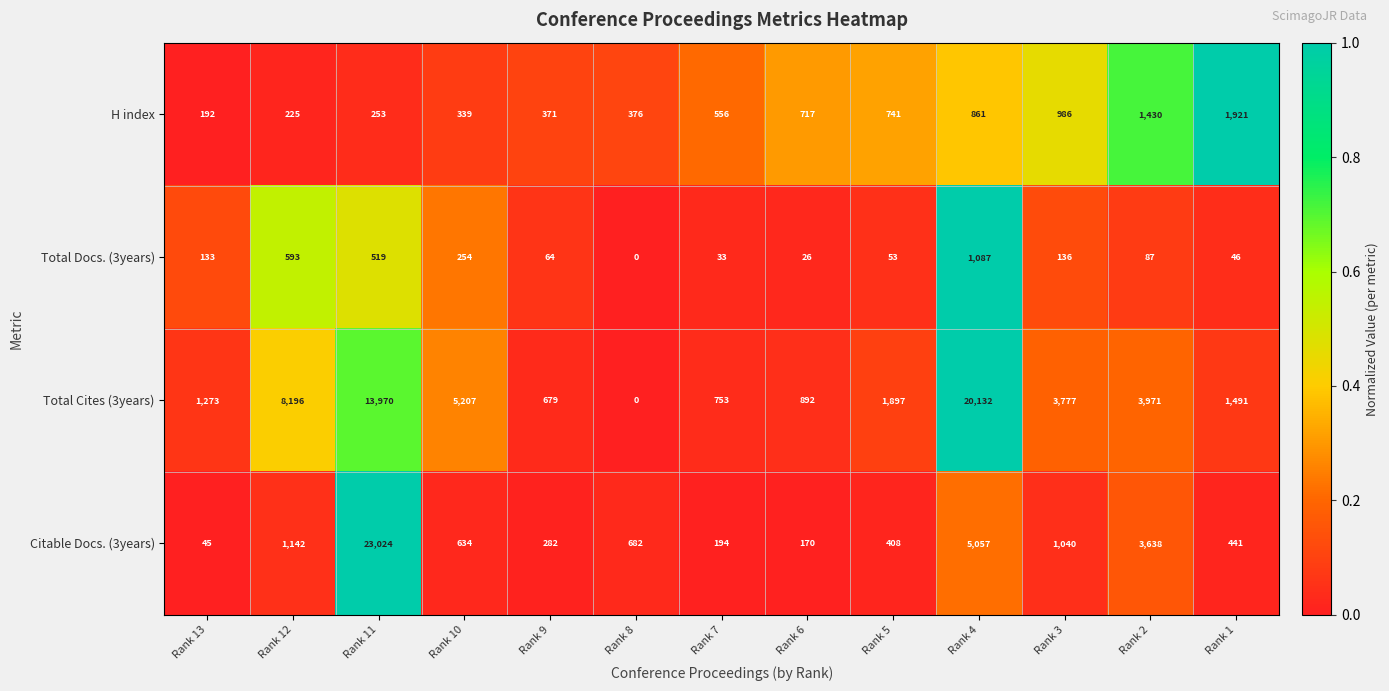

True or false: H index has a value of 204 at Rank 9.

False